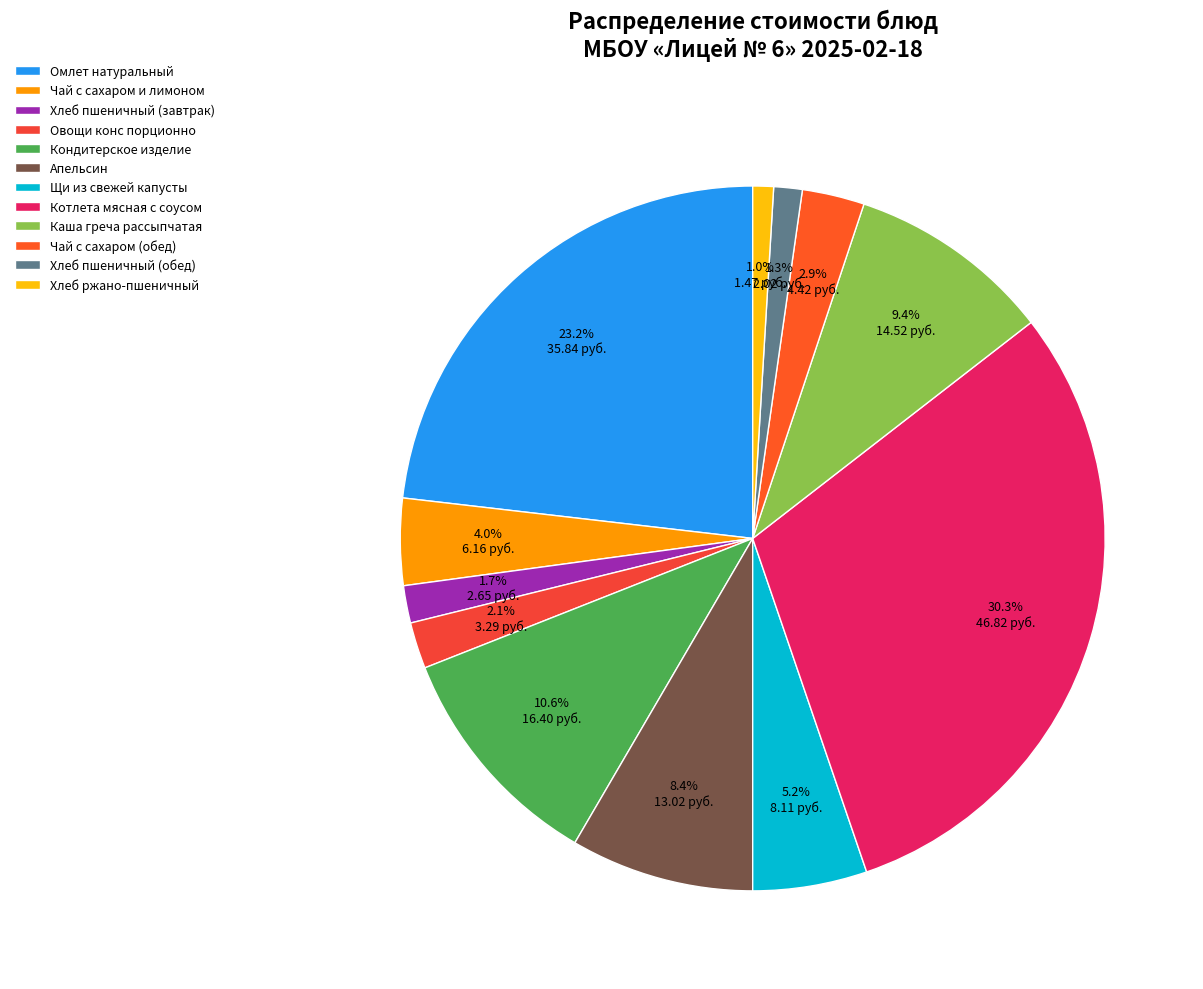

What is the smallest slice in the pie chart?

Хлеб ржано-пшеничный